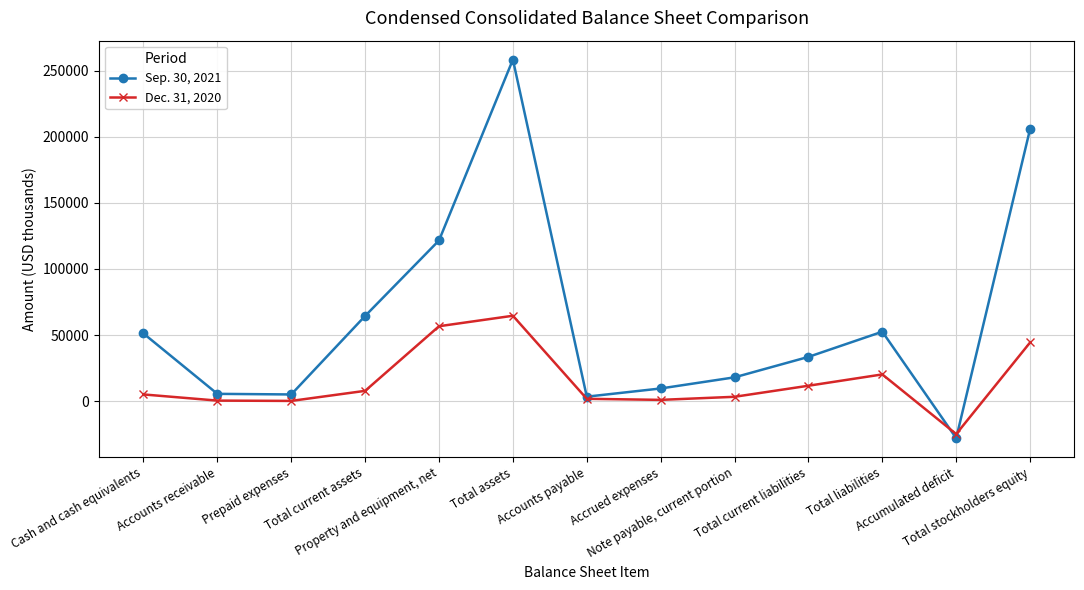

Which label corresponds to the smallest value in the chart?

Accumulated deficit